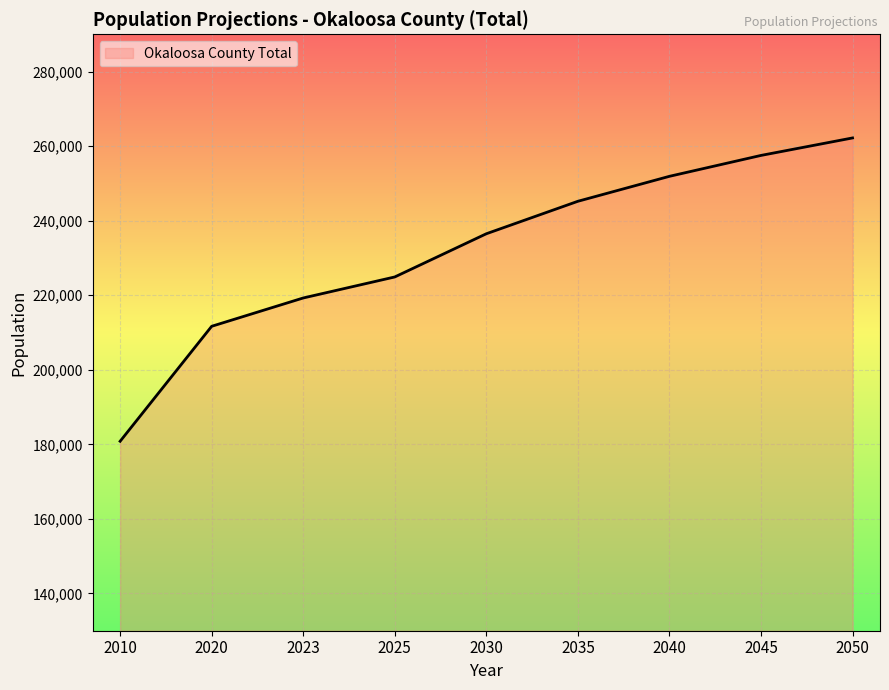

List the labels in order of value, smallest first.

2010, 2020, 2023, 2025, 2030, 2035, 2040, 2045, 2050